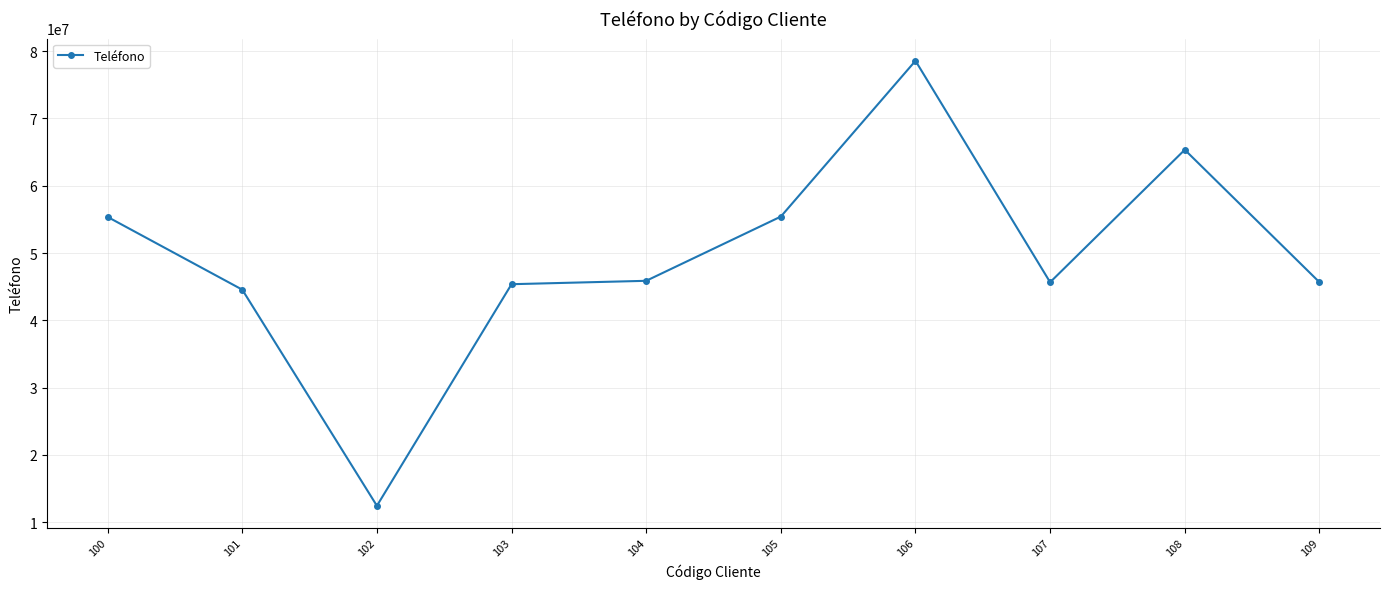

What value does the data have at 102, to the nearest 100?

12453700